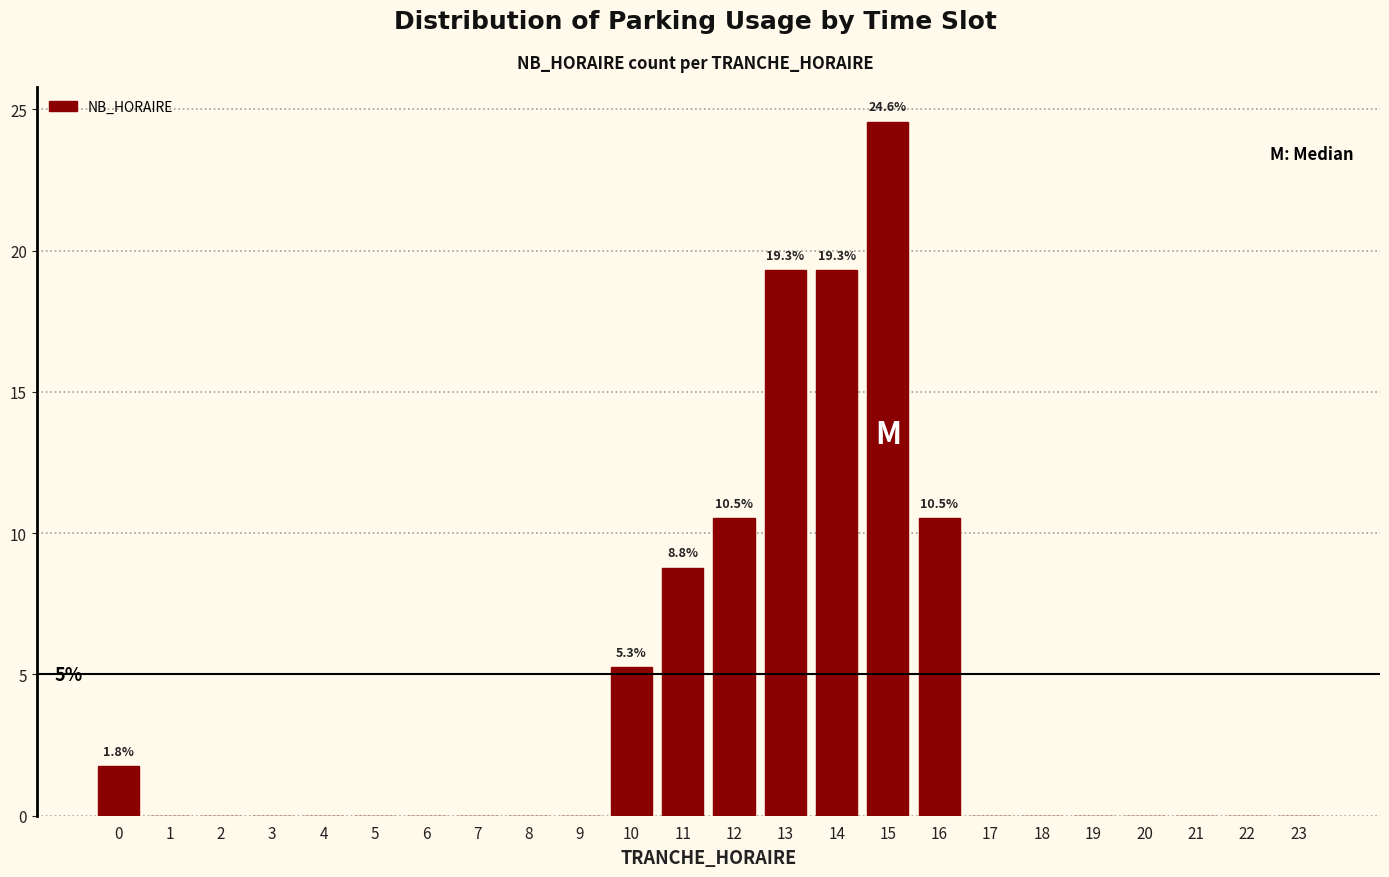

Reading left to right, what are all the values shown in this chart?

0=1.8	1=0.0	2=0.0	3=0.0	4=0.0	5=0.0	6=0.0	7=0.0	8=0.0	9=0.0	10=5.3	11=8.8	12=10.5	13=19.3	14=19.3	15=24.6	16=10.5	17=0.0	18=0.0	19=0.0	20=0.0	21=0.0	22=0.0	23=0.0